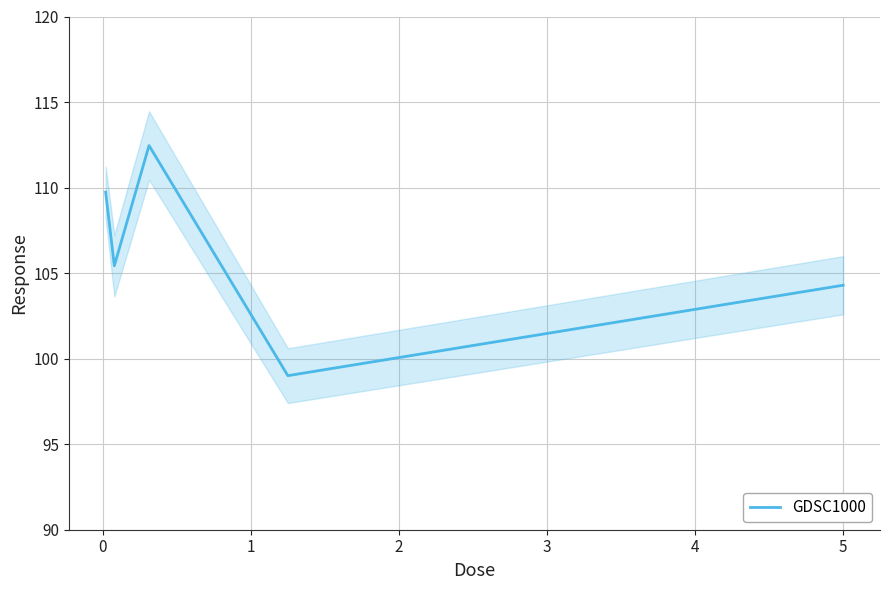

What is the lowest value of the GDSC1000 series?

99.0